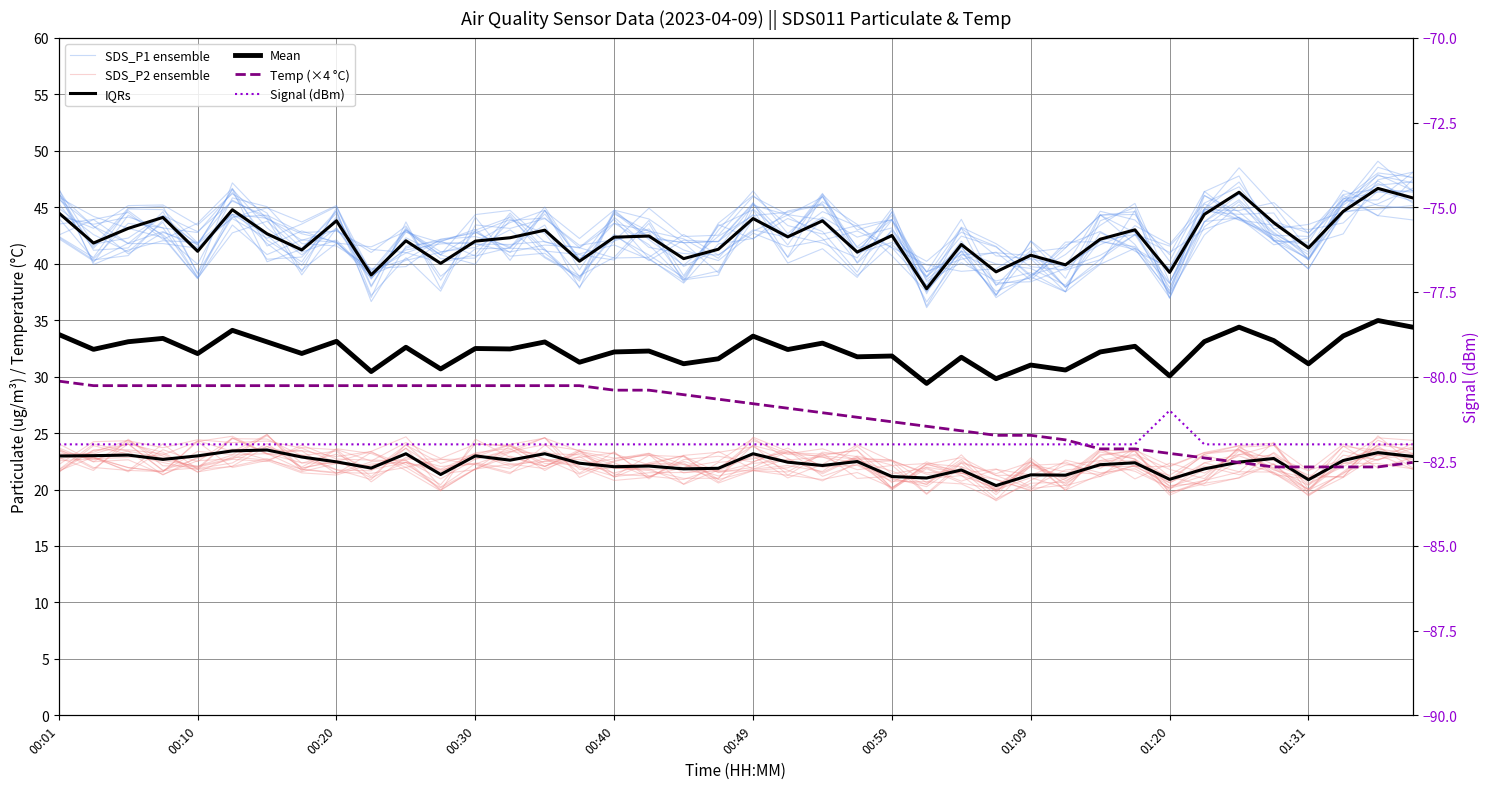

Where is Signal (dBm) nearest to the value -81?

01:20